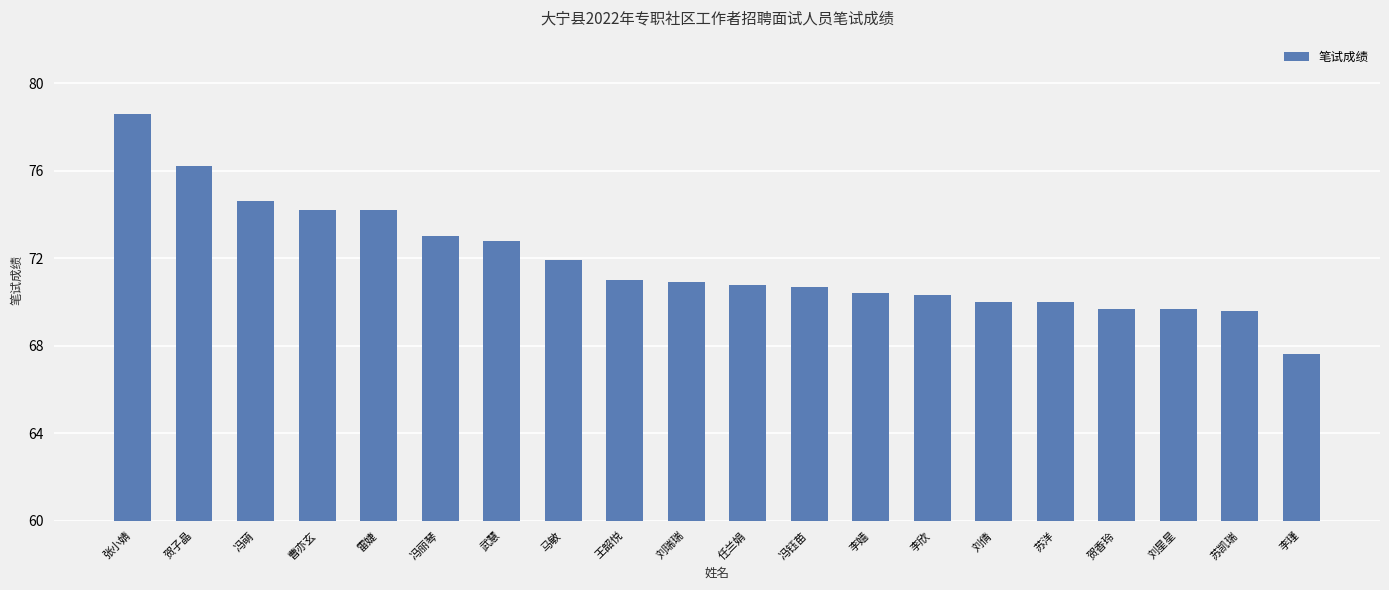

At which label is the value closest to 73?

冯丽琴